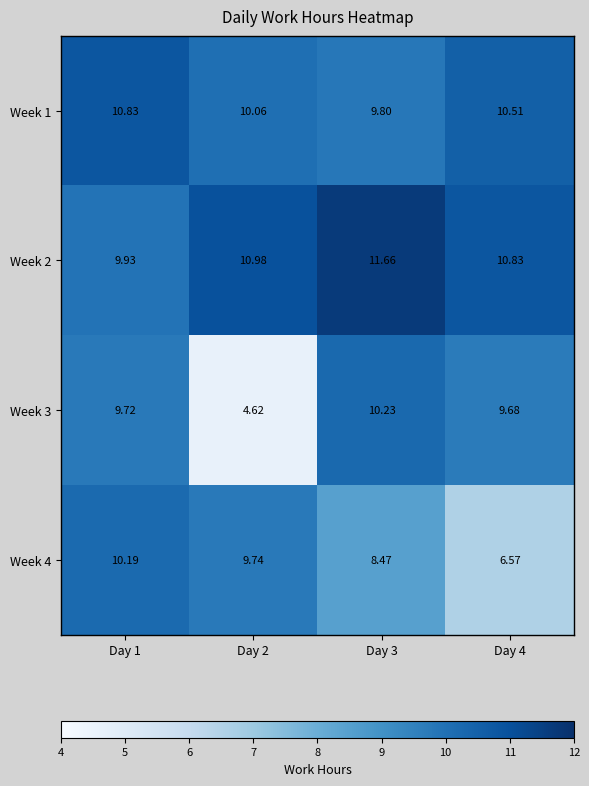

What is the maximum value shown in the chart?

11.7